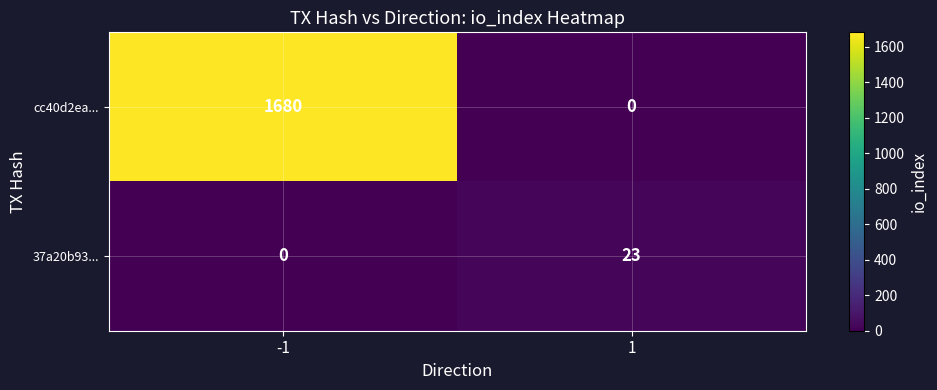

Rank the series at 1 from lowest to highest value.

cc40d2ea..., 37a20b93...